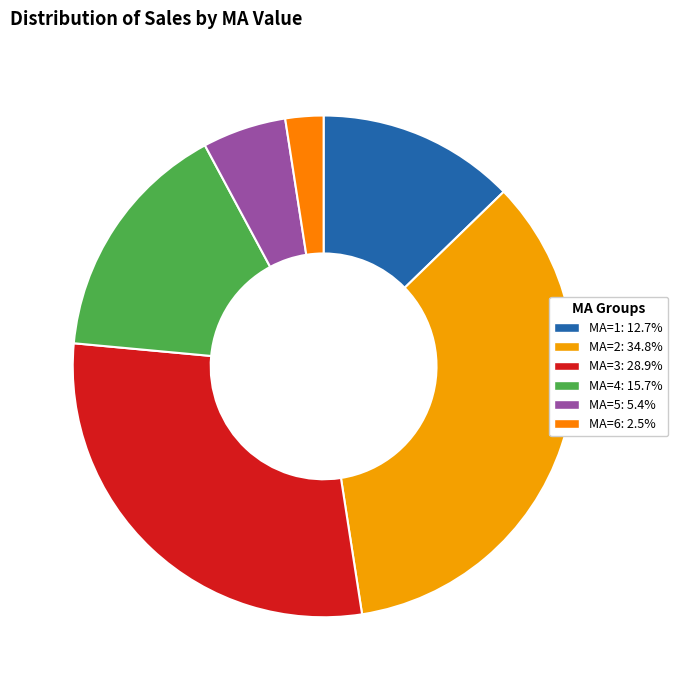

To the nearest percent, what is the difference between the MA=2 and MA=6 slice percentages?

32%